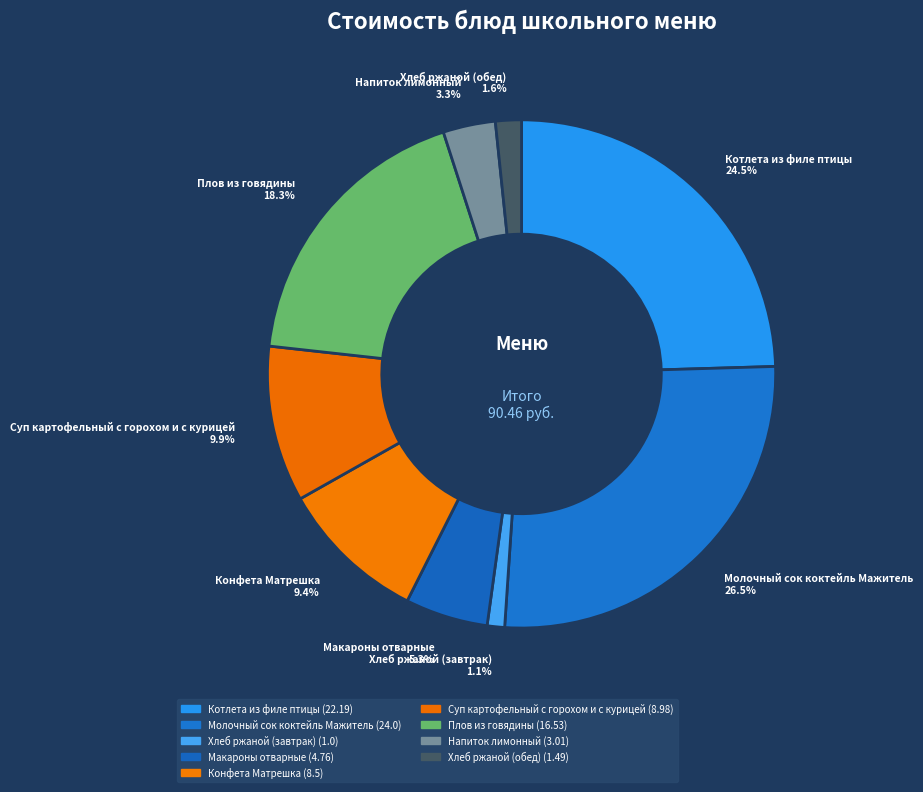

To the nearest percent, what percentage of the pie is Хлеб ржаной (обед)?

2%